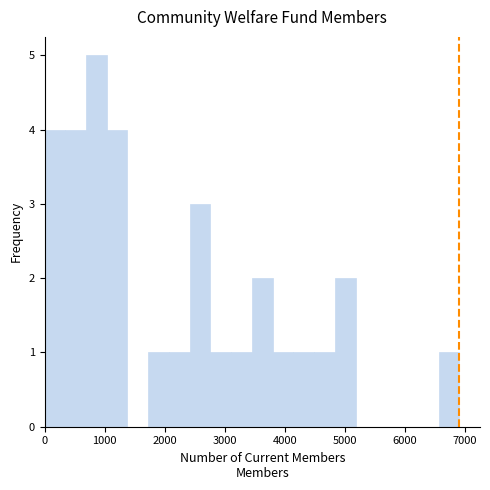

Around what value on the x-axis is the tallest bar? Give the approximate position of its centre, as read against the axis.

900